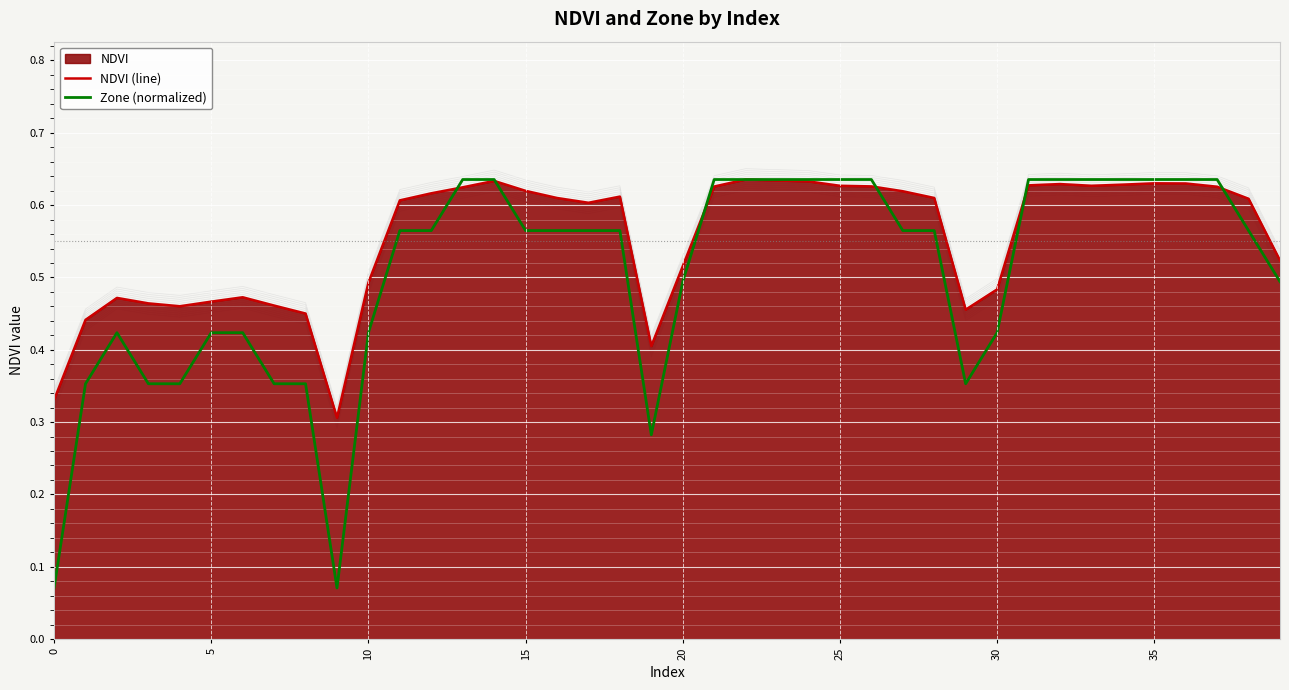

What is the sum of the Zone (normalized) values at 9 and 23?

0.7